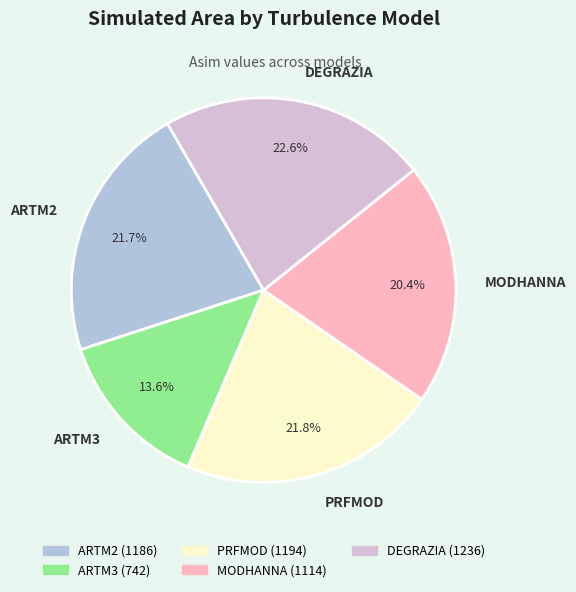

Which slice is the smallest?

ARTM3